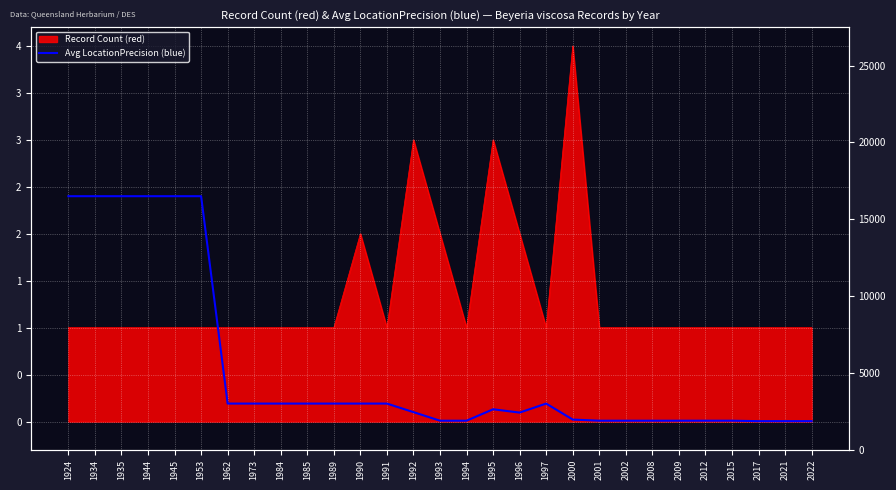

The value at 1995 is 0.2. True or false?

False